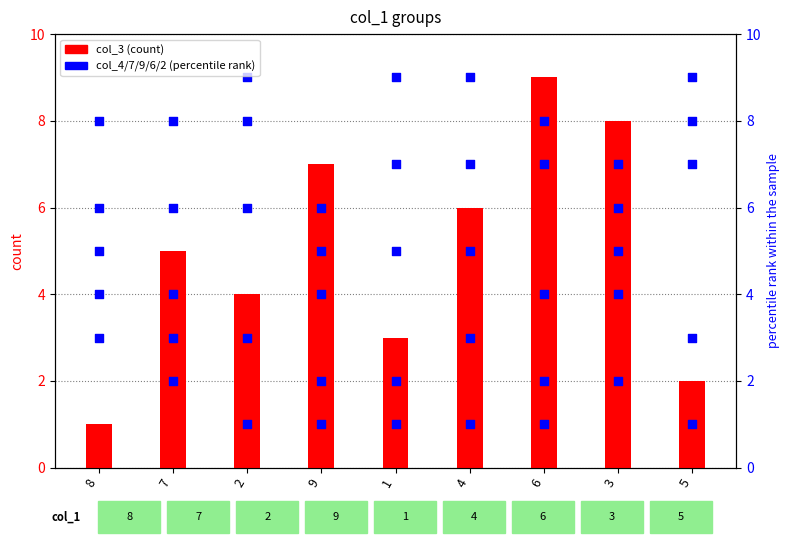

What are all the series names shown in the legend?

col_3, col_4